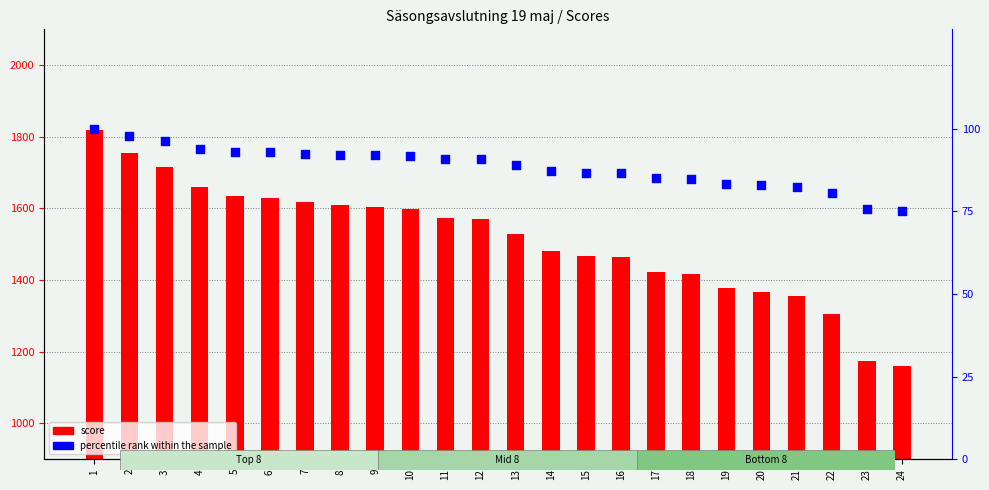

What are all the series names shown in the legend?

score, percentile rank within the sample